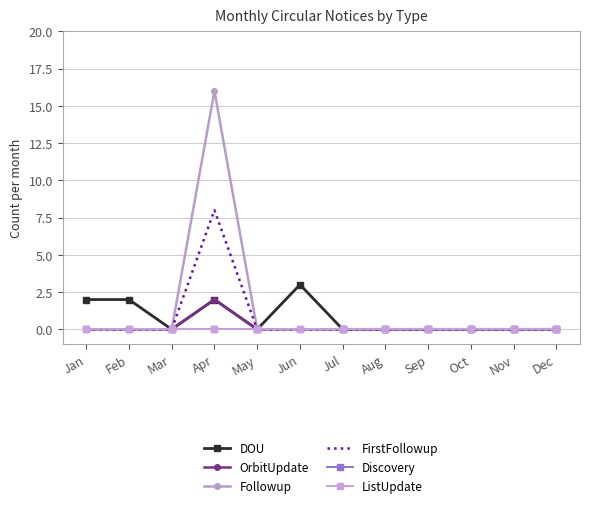

What is the difference between the maximum and minimum values in the DOU series?

3